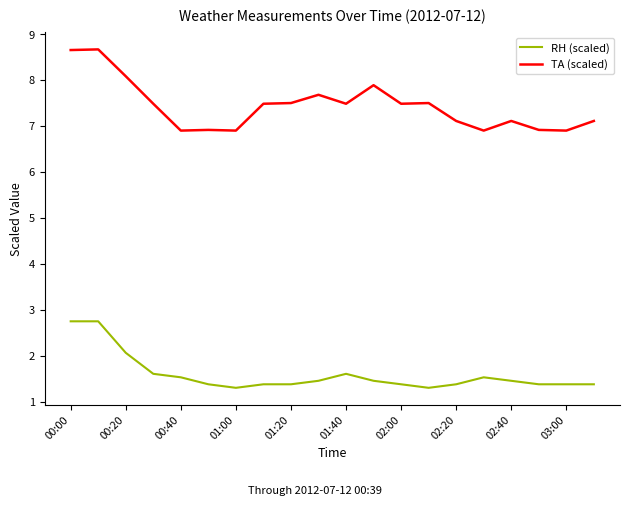

Which series has the largest total across all categories?

TA (scaled)